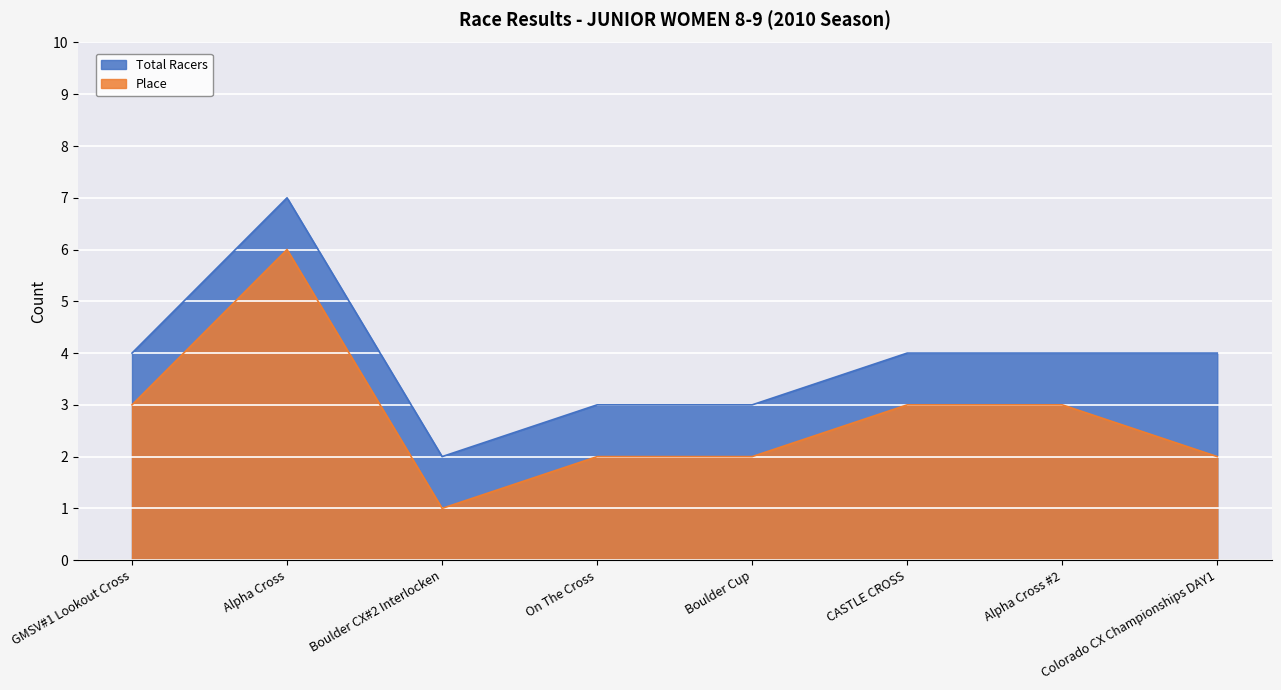

The Total Racers series shows 5 at GMSV#1 Lookout Cross. True or false?

False